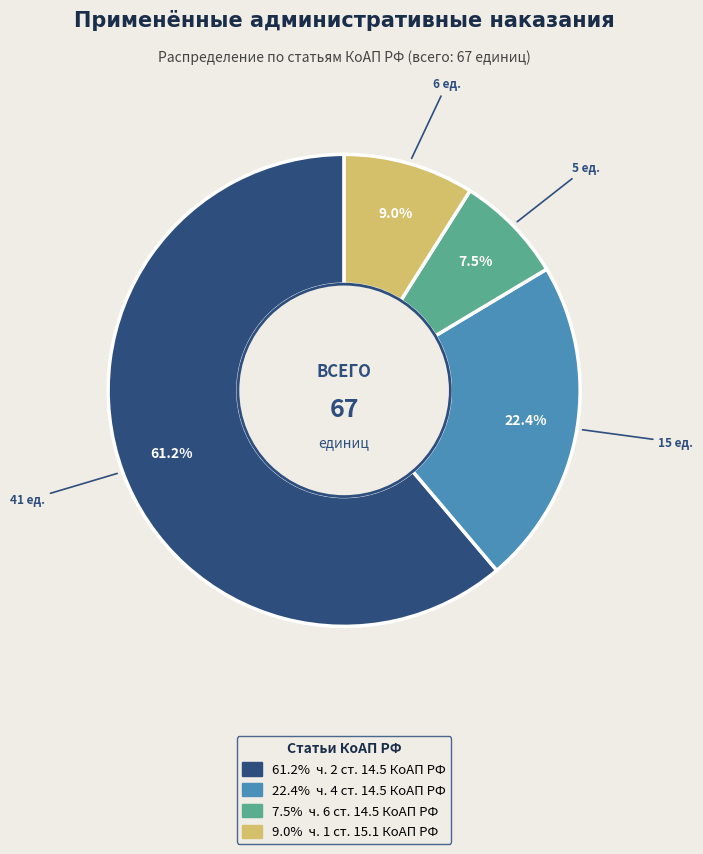

Does any single category account for the majority?

Yes